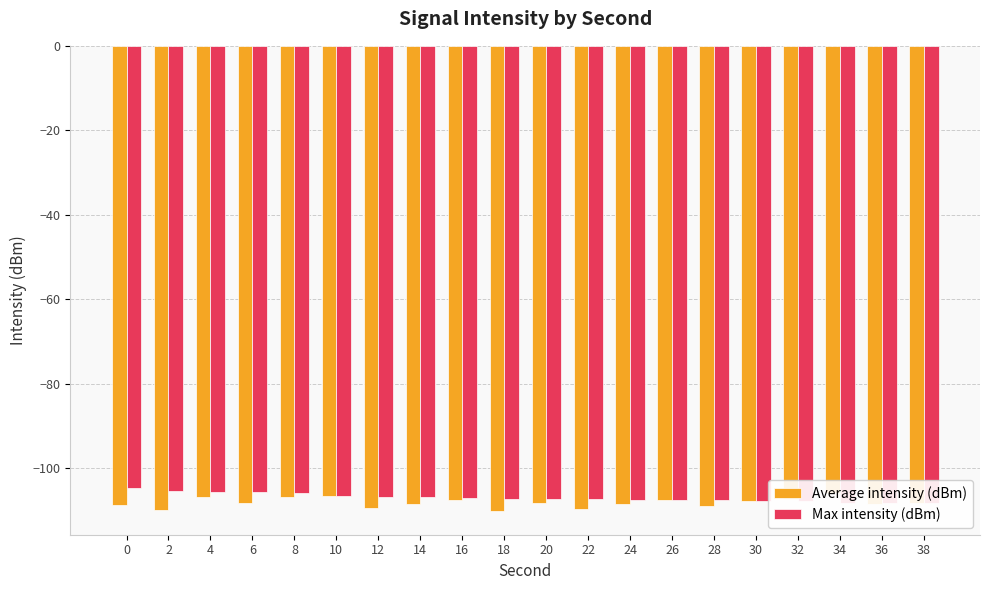

Reading left to right, list all the values displayed in this chart.

Average intensity (dBm): -108.7	-109.8	-106.9	-108.3	-106.9	-106.7	-109.5	-108.5	-107.5	-110.3	-108.3	-109.8	-108.6	-107.6	-108.9	-107.9	-107.4	-106.0	-108.5	-108.4
Max intensity (dBm): -104.8	-105.4	-105.7	-105.8	-106.0	-106.7	-106.9	-106.9	-107.1	-107.3	-107.4	-107.4	-107.5	-107.6	-107.6	-107.7	-107.9	-108.3	-108.3	-108.3